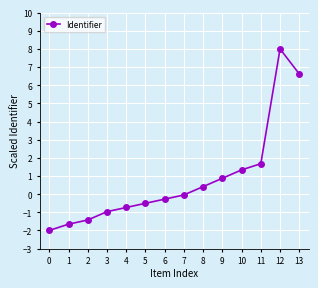

Count the number of data series in this chart.

1